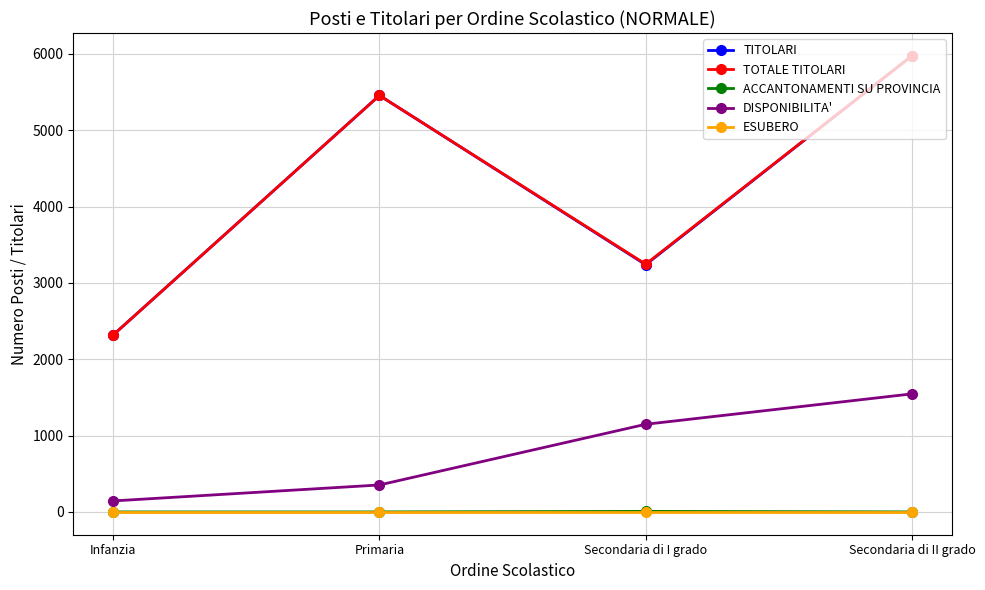

At which category does TOTALE TITOLARI reach its first local valley?

Secondaria di I grado